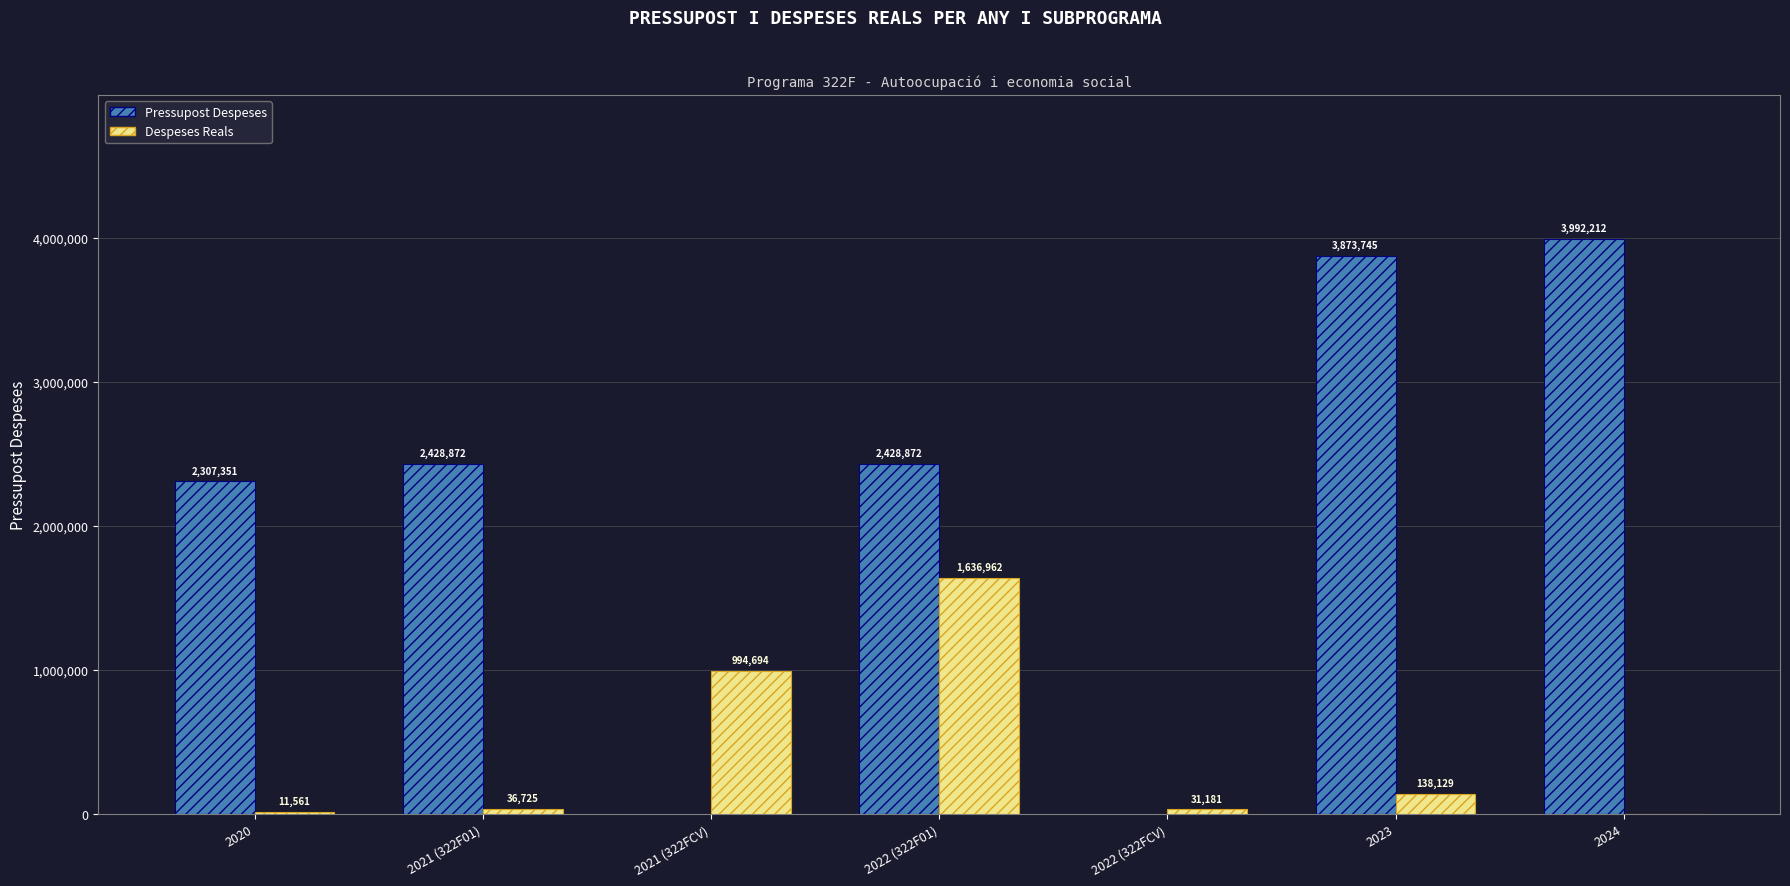

At which label is Despeses Reals closest to 818480?

2021 (322FCV)